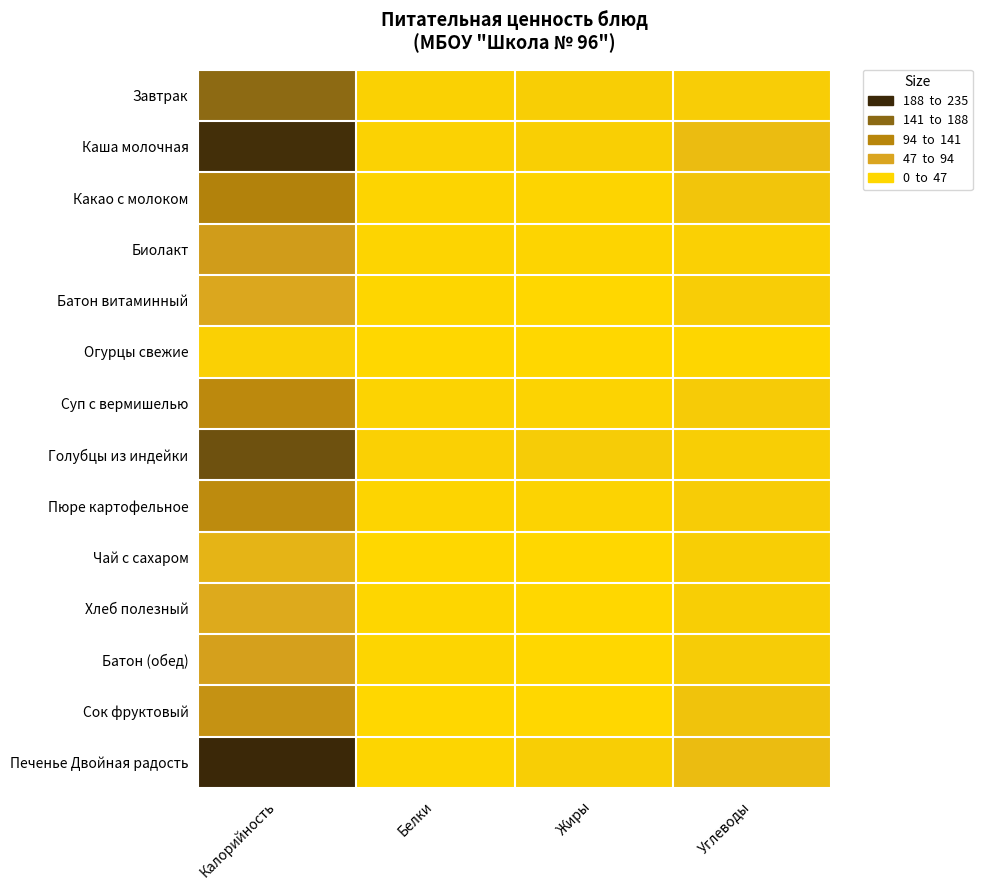

Reading left to right, transcribe all the data shown in this chart.

Завтрак: Калорийность=173.0	Белки=7.2	Жиры=11.0	Углеводы=11.5
Каша молочная: Калорийность=228.0	Белки=6.2	Жиры=8.5	Углеводы=31.6
Какао с молоком: Калорийность=124.0	Белки=3.6	Жиры=3.0	Углеводы=20.8
Биолакт: Калорийность=75.0	Белки=2.8	Жиры=3.2	Углеводы=8.0
Батон витаминный: Калорийность=56.0	Белки=1.6	Жиры=0.4	Углеводы=11.4
Огурцы свежие: Калорийность=8.0	Белки=0.5	Жиры=0.0	Углеводы=1.5
Суп с вермишелью: Калорийность=111.0	Белки=4.8	Жиры=4.0	Углеводы=14.0
Голубцы из индейки: Калорийность=197.0	Белки=8.1	Жиры=13.7	Углеводы=10.3
Пюре картофельное: Калорийность=108.0	Белки=3.1	Жиры=5.2	Углеводы=12.1
Чай с сахаром: Калорийность=41.0	Белки=0.2	Жиры=0.1	Углеводы=10.1
Хлеб полезный: Калорийность=53.0	Белки=1.8	Жиры=0.3	Углеводы=10.8
Батон (обед): Калорийность=67.2	Белки=1.9	Жиры=0.5	Углеводы=13.7
Сок фруктовый: Калорийность=94.0	Белки=0.0	Жиры=0.0	Углеводы=23.4
Печенье Двойная радость: Калорийность=235.0	Белки=2.5	Жиры=11.0	Углеводы=31.5